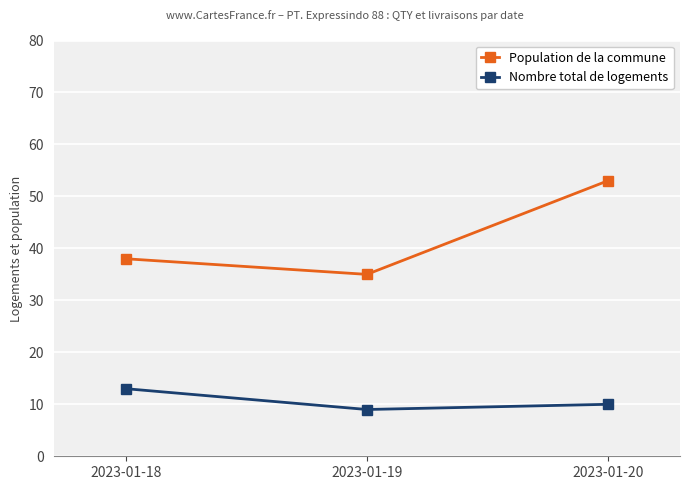

What is the difference between the highest and lowest values at 2023-01-20?

43